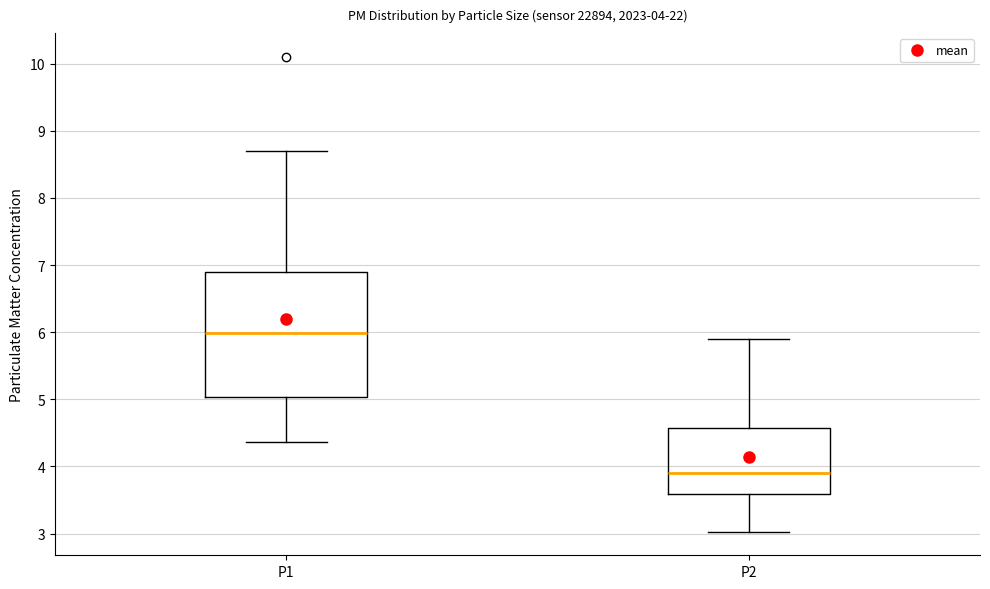

Which box is the tallest, from its lower edge to its upper edge?

P1